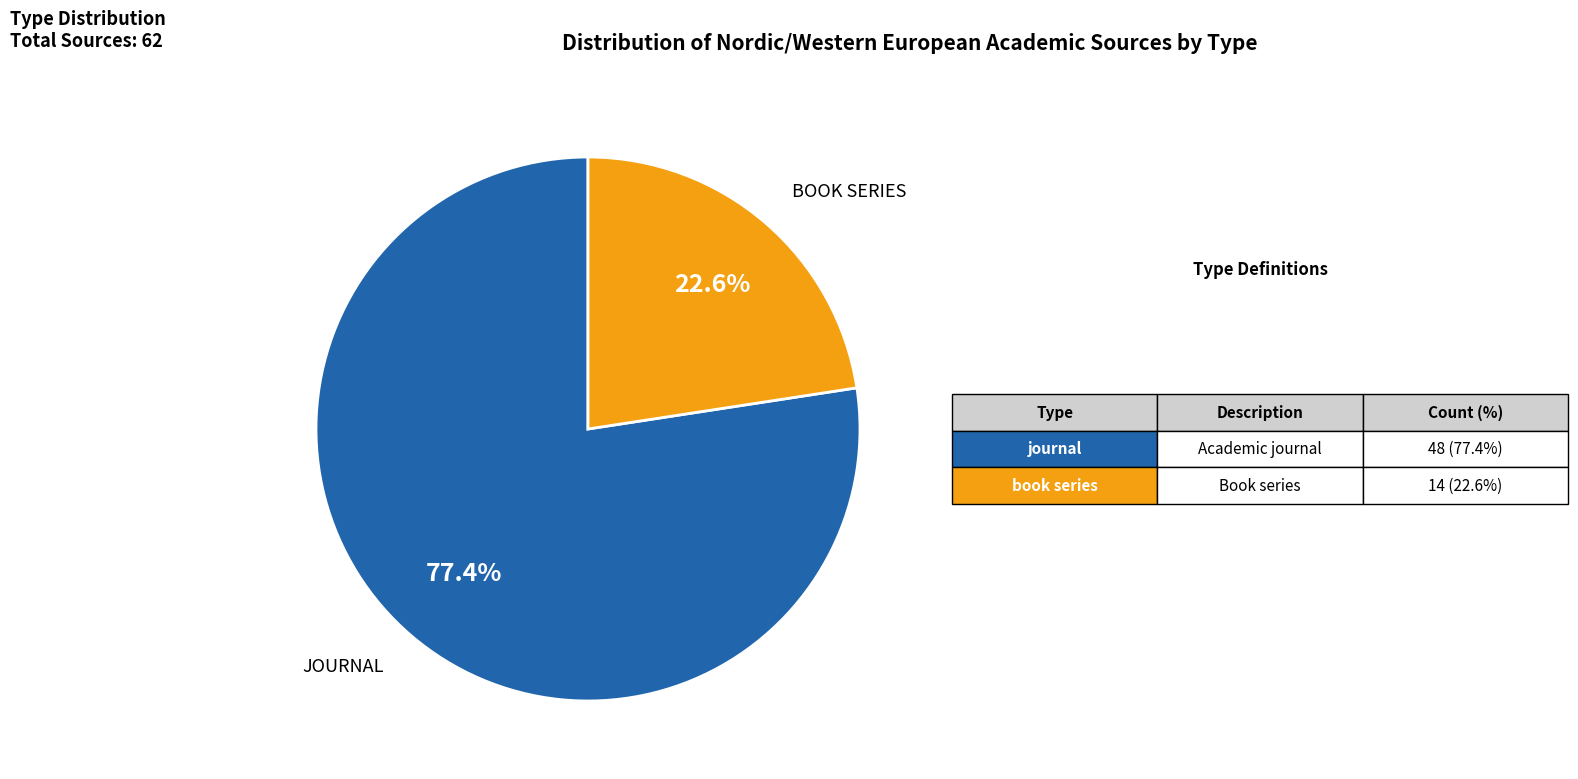

Does any single category account for the majority?

Yes